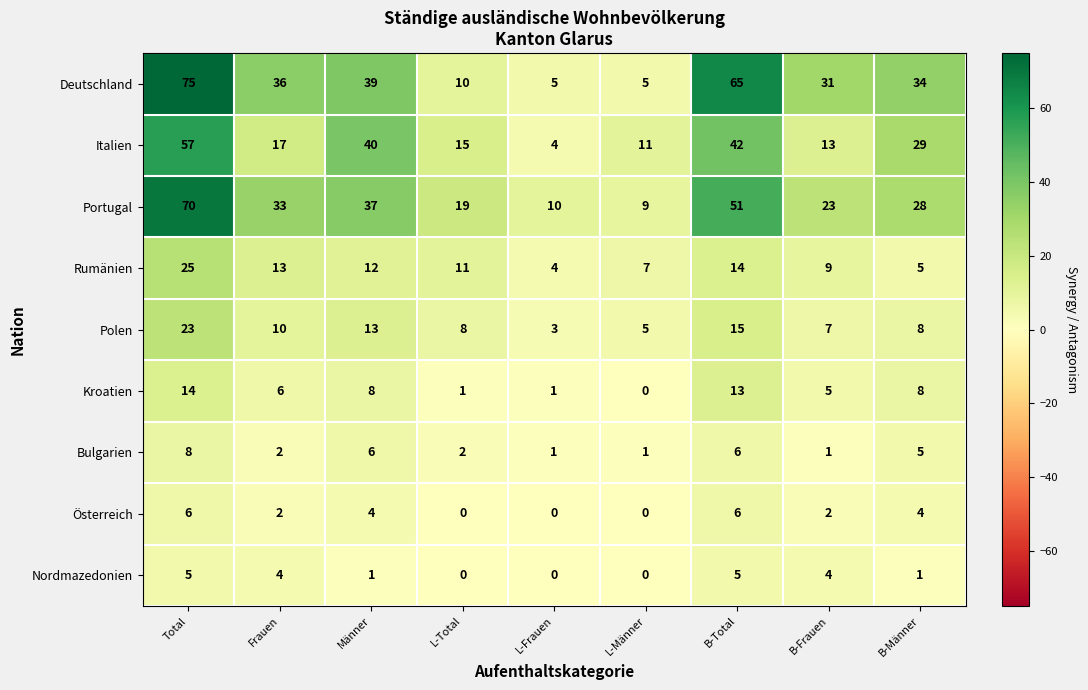

Which series has the largest total across all categories?

Deutschland